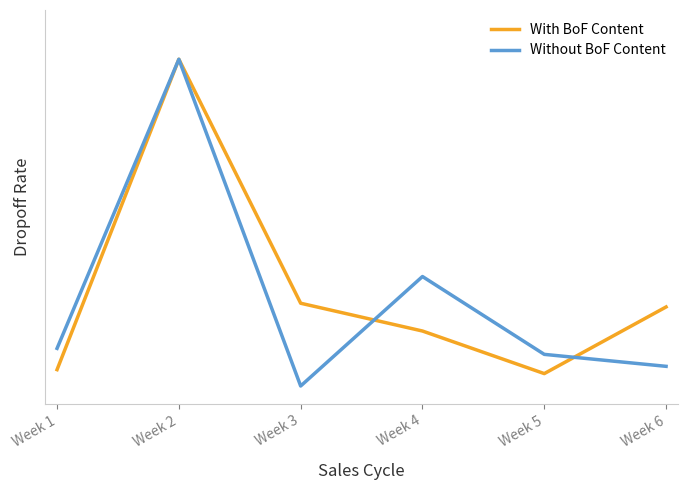

Rank the series at Week 6 from highest to lowest value.

With BoF Content, Without BoF Content